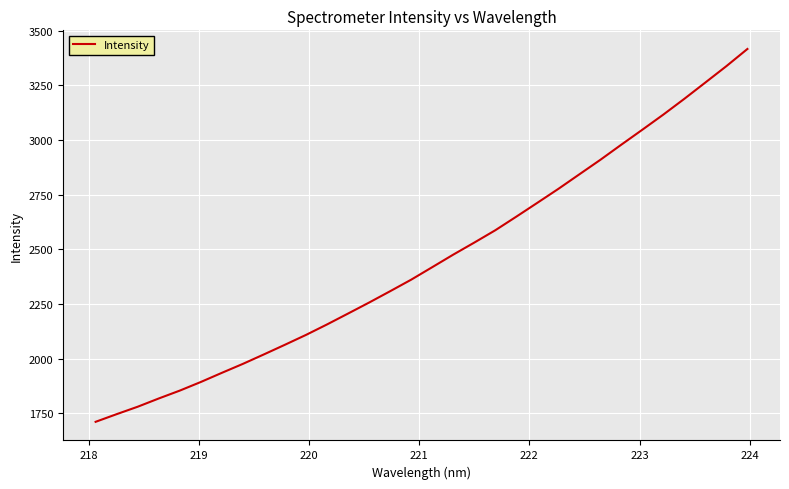

What is the minimum value shown in the chart?

1711.1